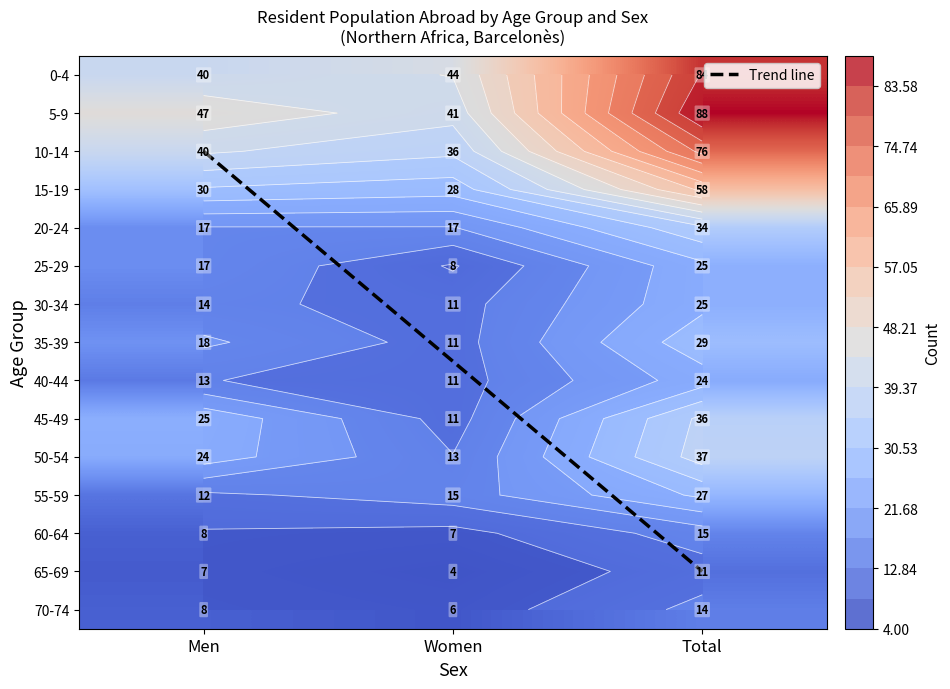

List the labels in order of 30-34 value, largest first.

Total, Men, Women